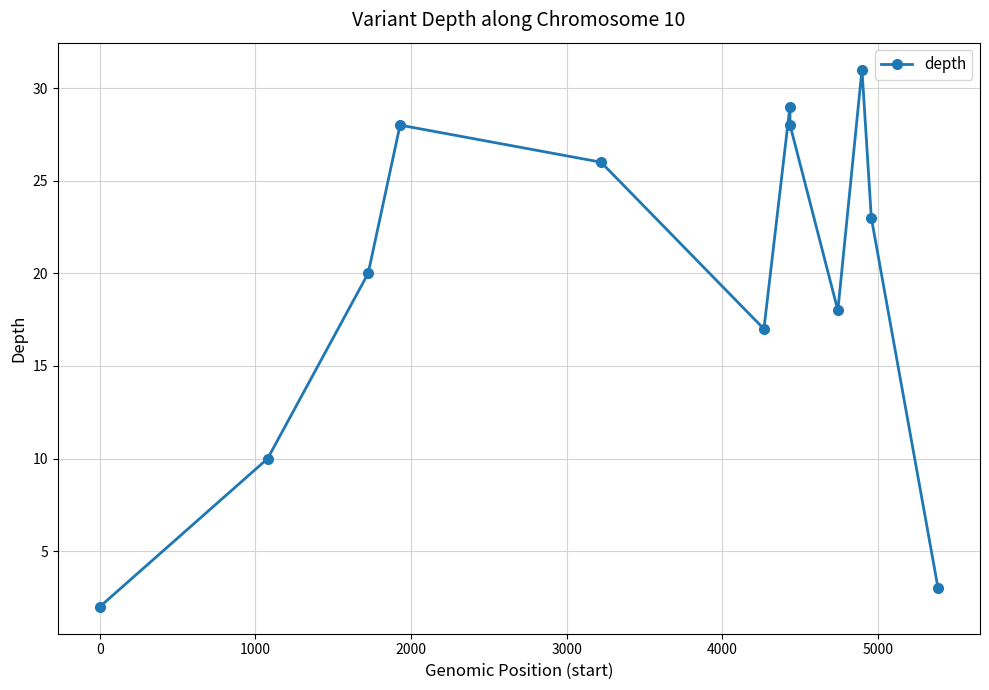

What is the value of the 8th point from the left?

28